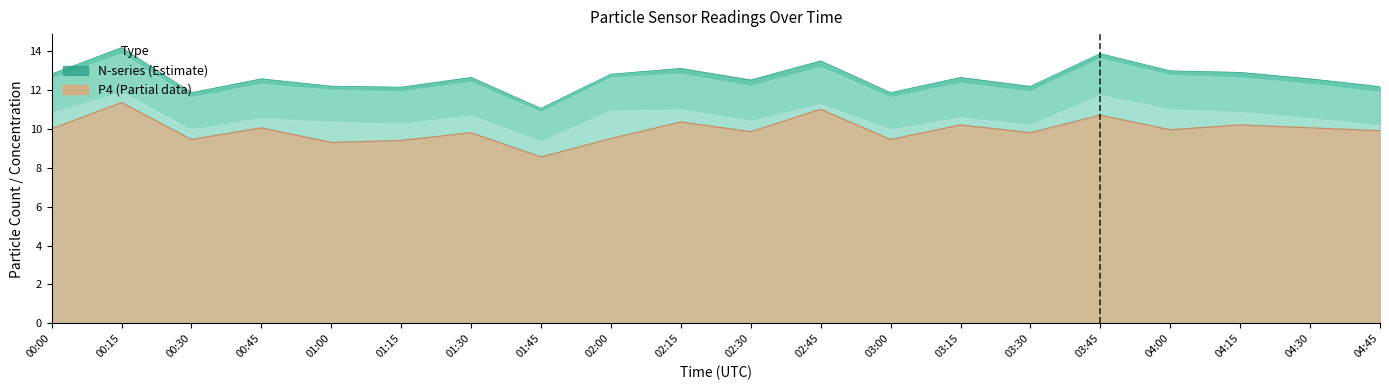

How many values in the N10 series are below 12?

3